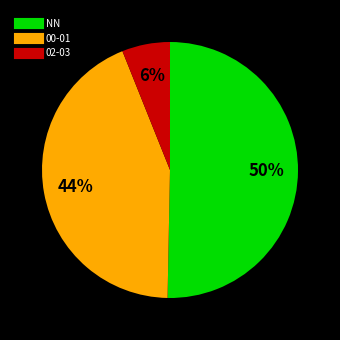

To the nearest percent, what is the average slice percentage?

33%